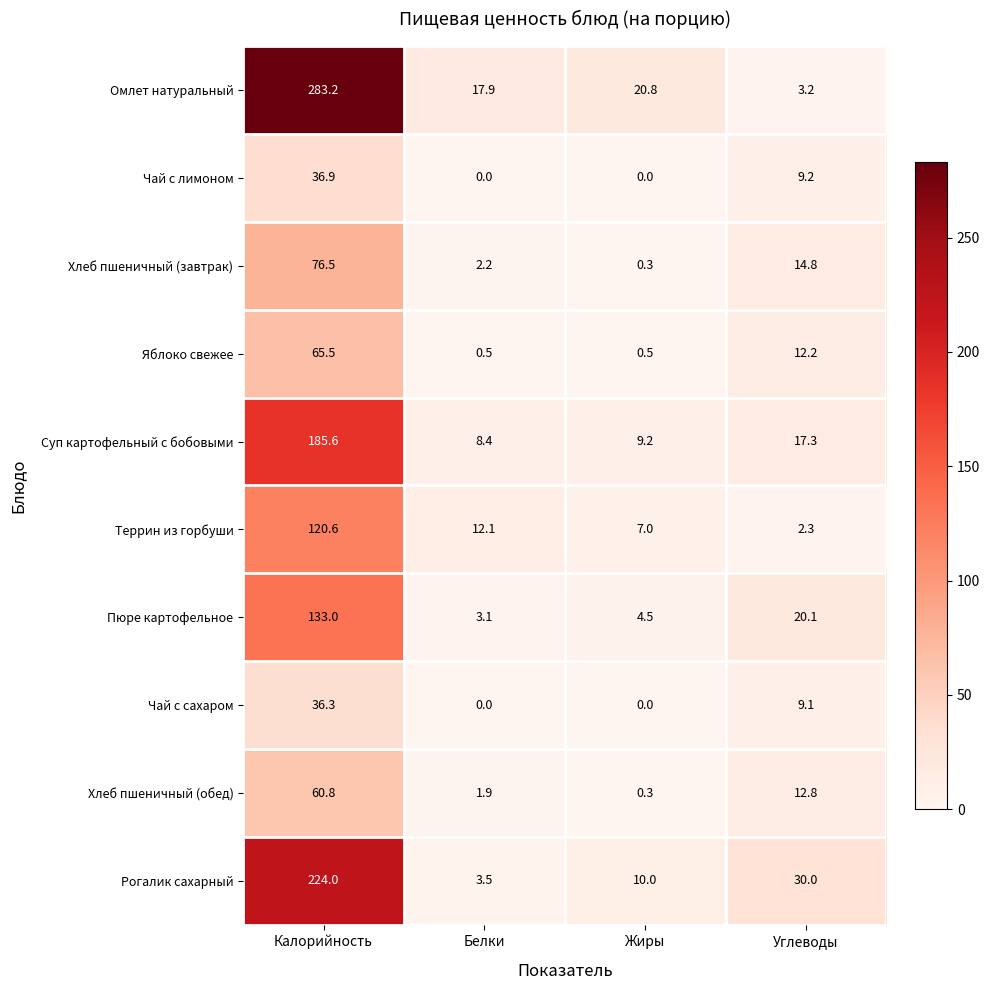

Which series has the widest spread of values?

Омлет натуральный